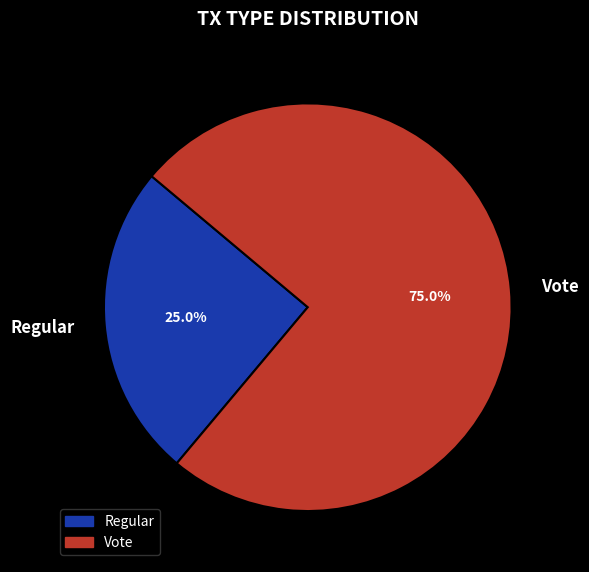

Does any single category account for the majority?

Yes